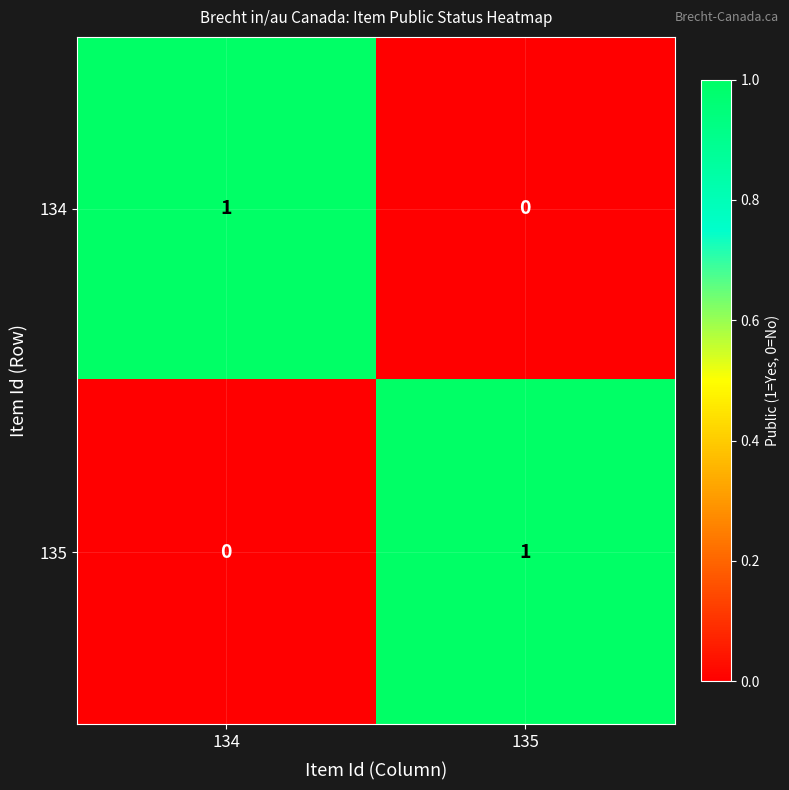

Where is 135 nearest to the value 0?

134